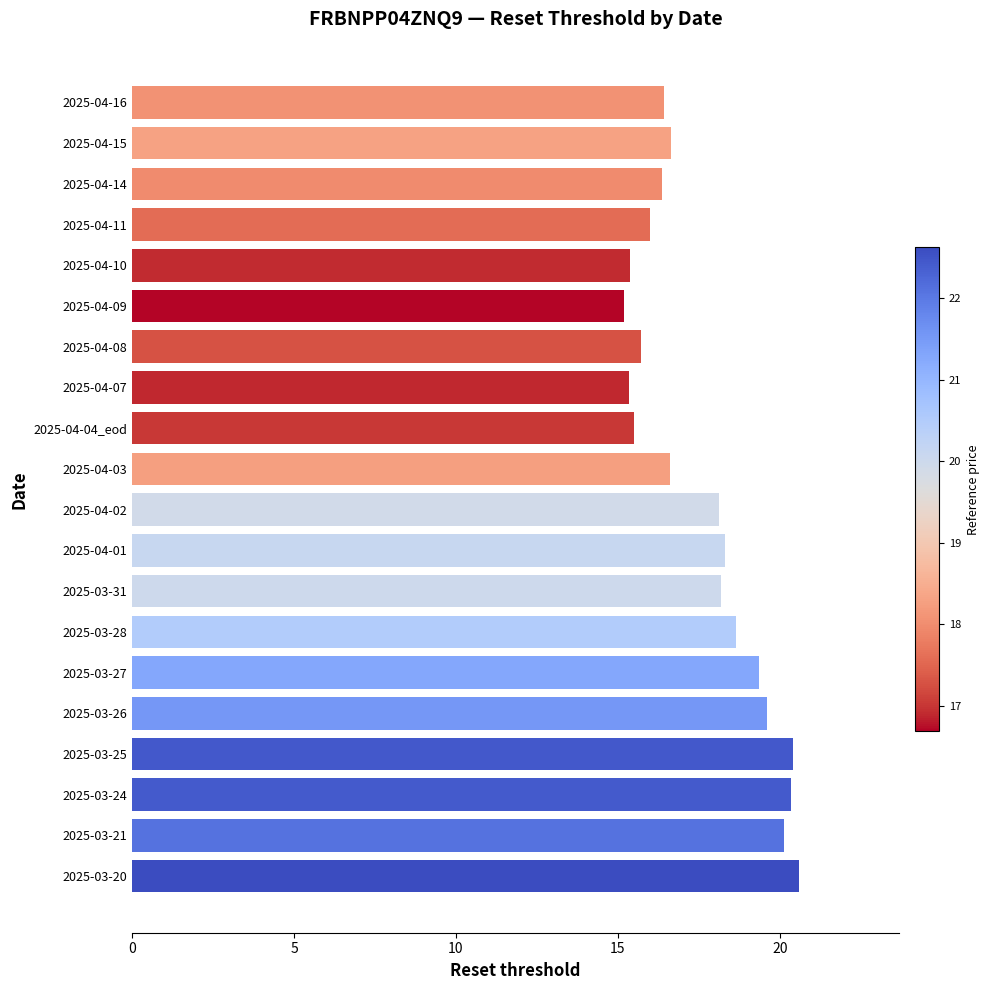

How many data points does each series have?

20